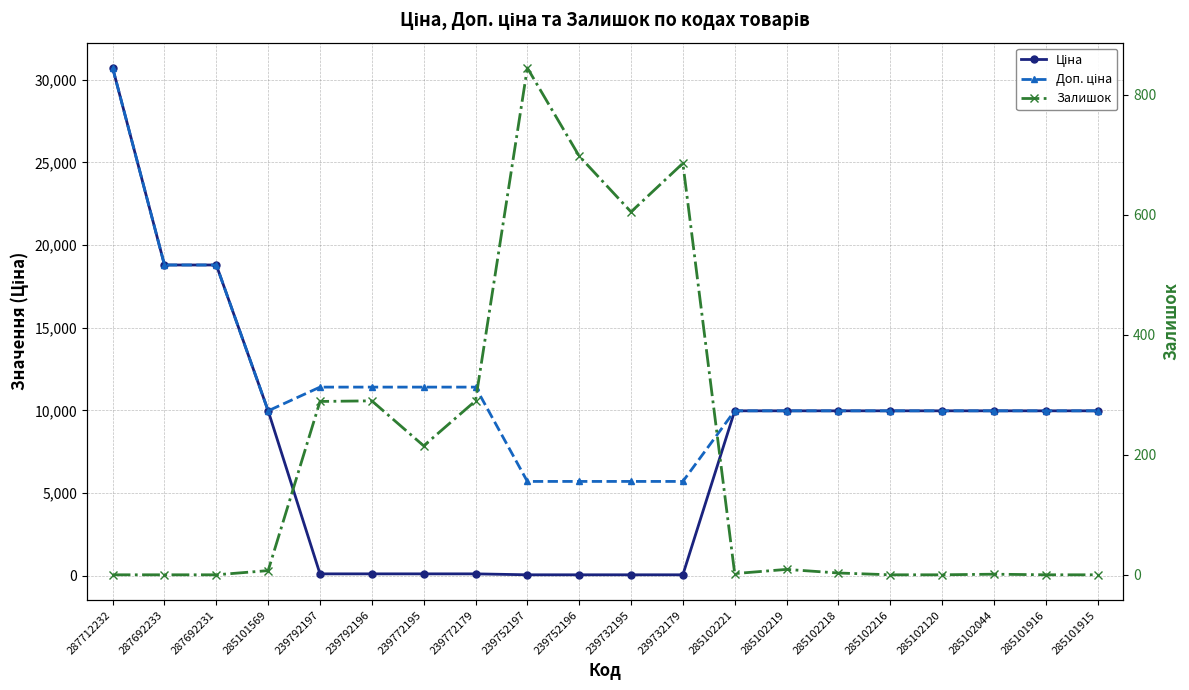

Between 239752197 and 285102221, which series saw the biggest shift?

Ціна